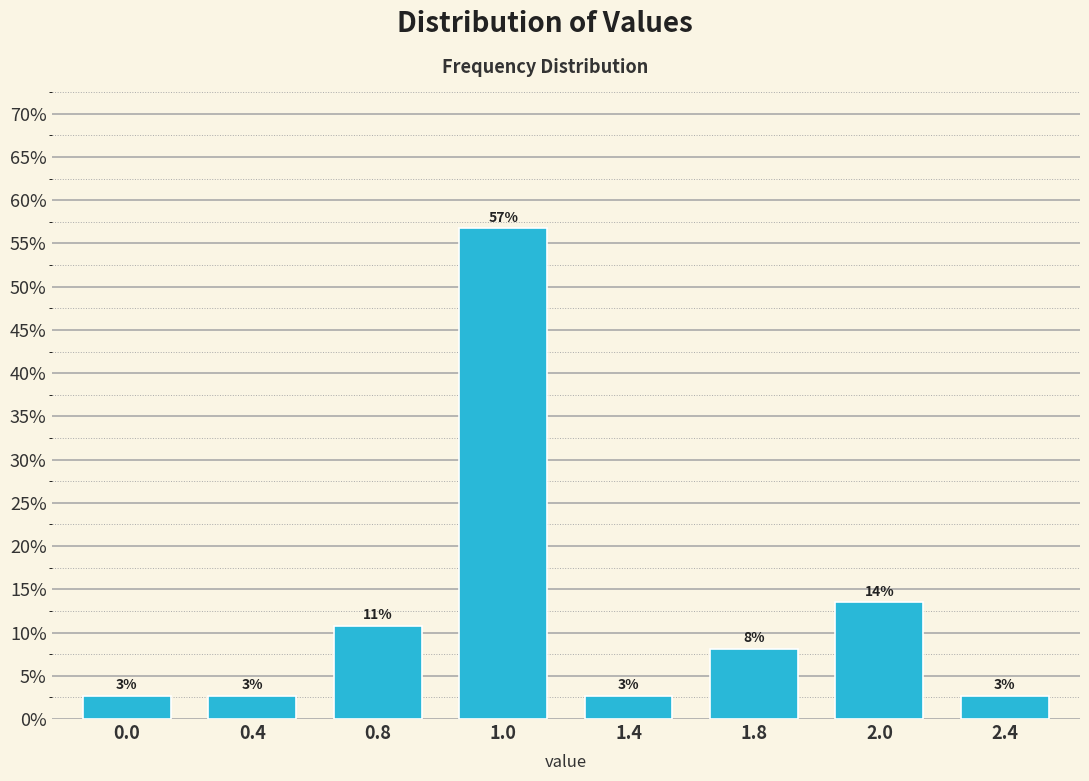

Does the chart contain any negative values?

No